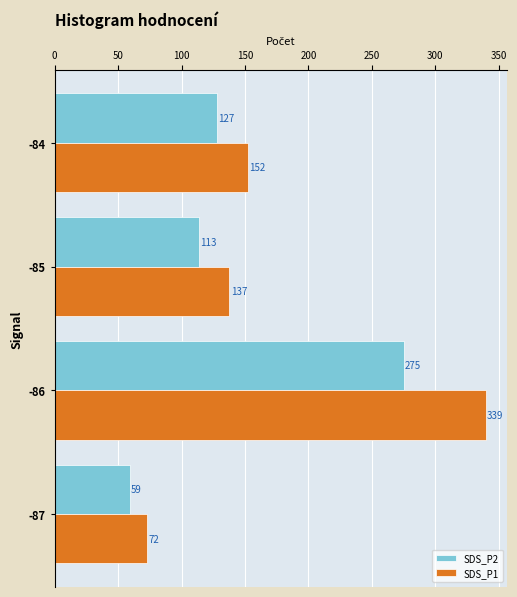

Rank the series by their maximum value, from highest to lowest.

SDS_P1, SDS_P2